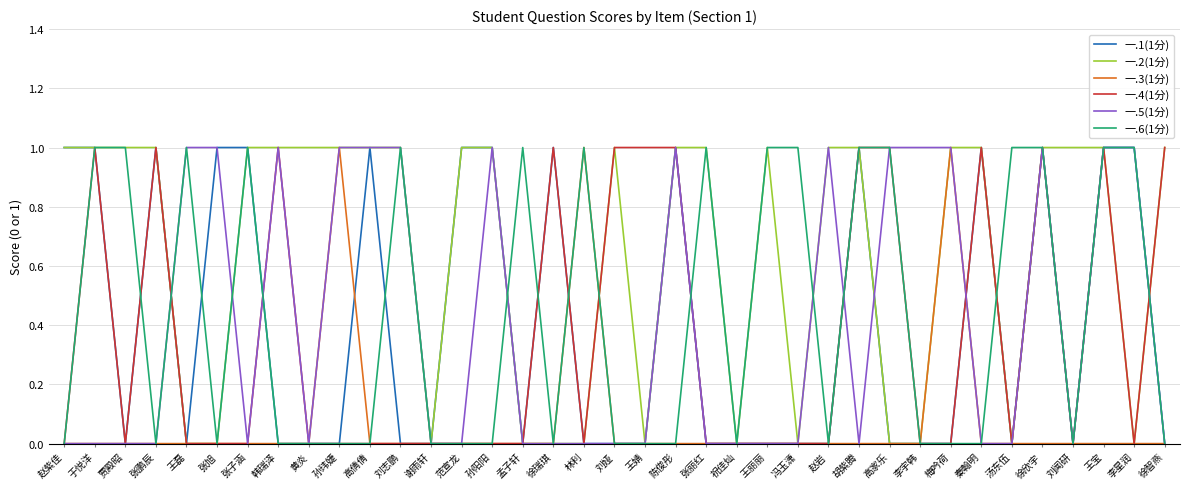

Which series has the largest total across all categories?

一.2(1分)